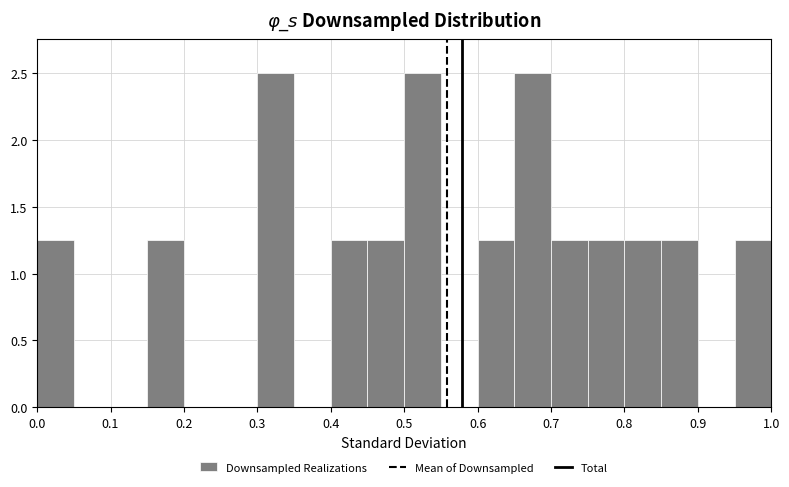

How tall is the bar that spans 0.85 to 0.90 on the x-axis? The values are not printed on the chart, so give them approximately, as read against the axis.

1.25